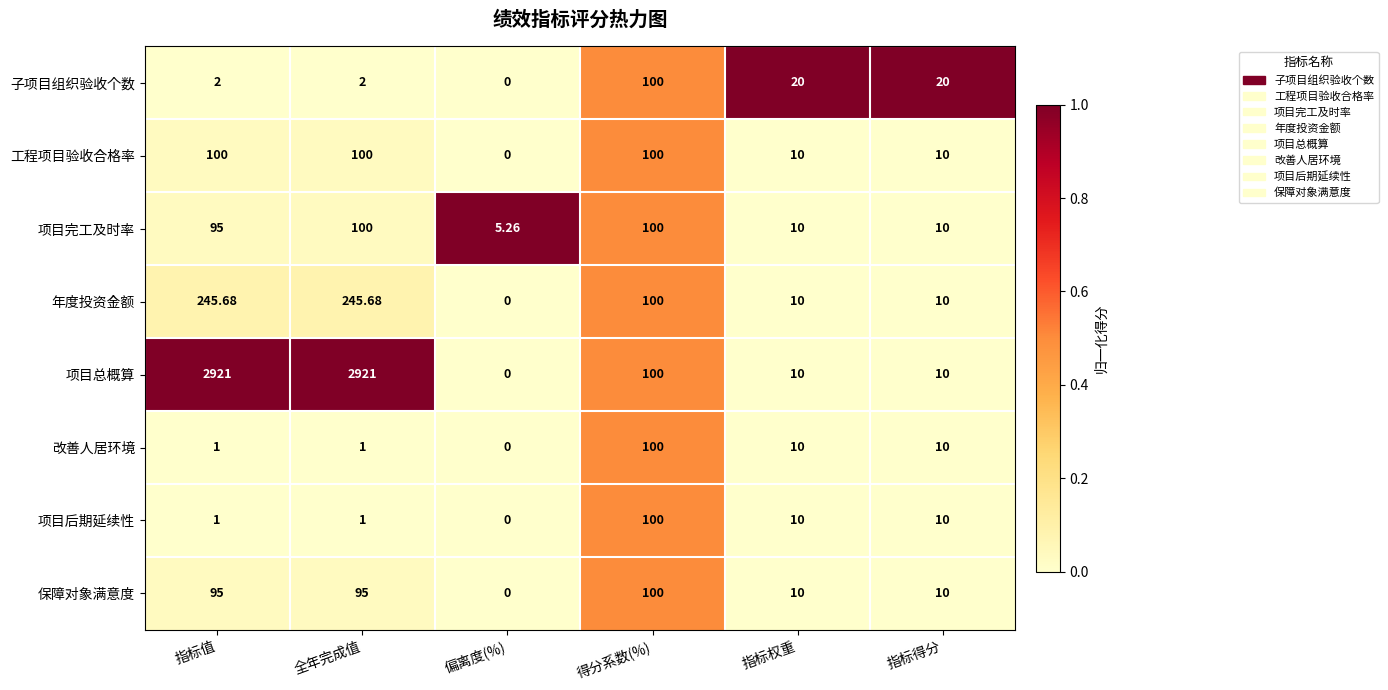

Between 指标值 and 全年完成值, which series saw the biggest shift?

项目完工及时率